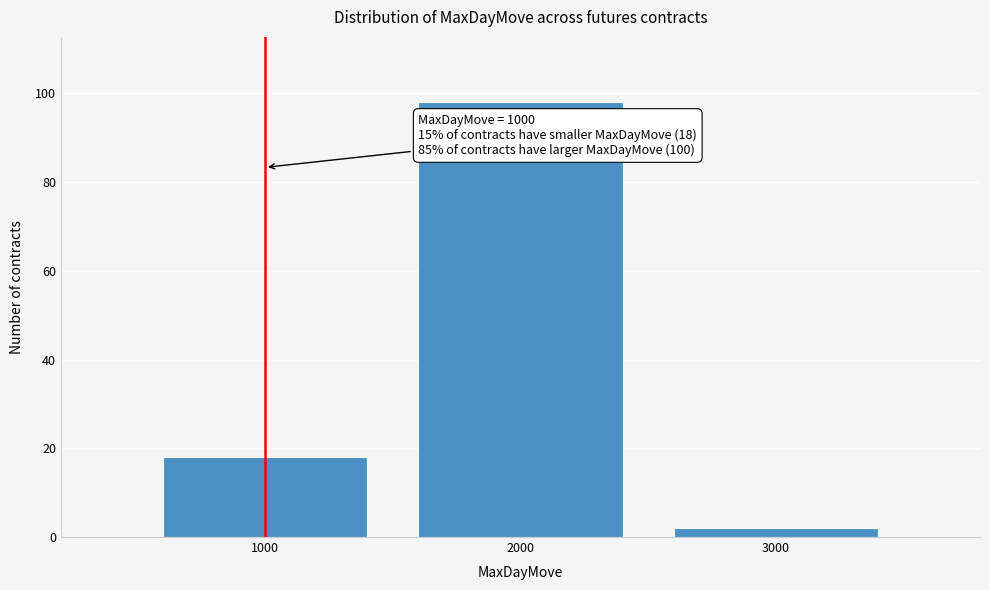

Reading left to right, extract all data points from this chart.

1000=18	2000=98	3000=2